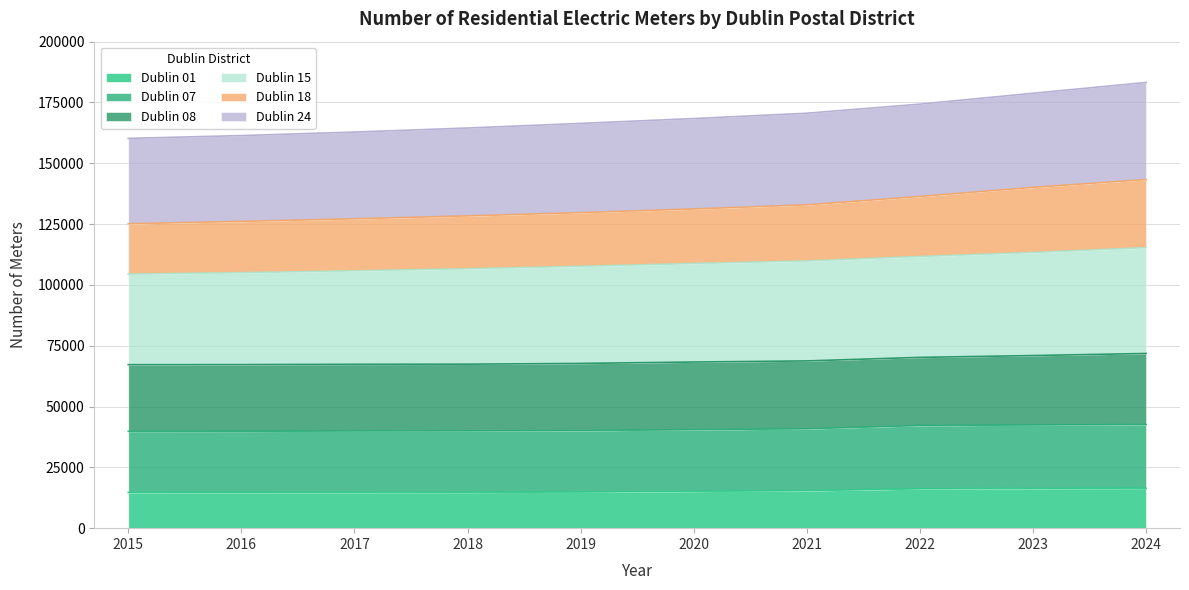

What is the total value across all series at 2022?

174320